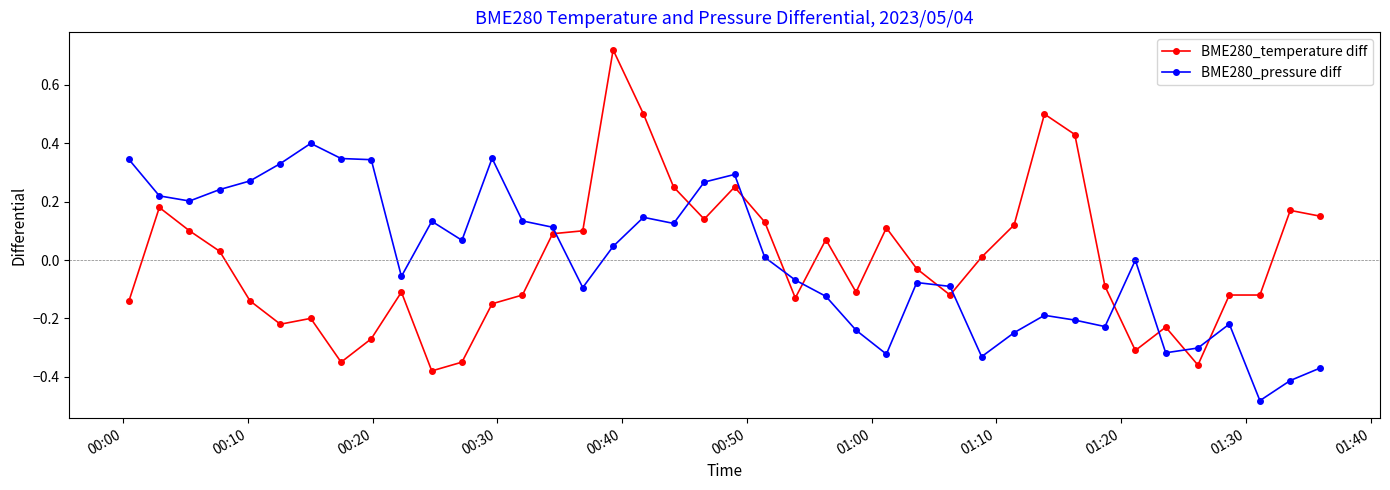

Which series has the widest spread of values?

BME280_temperature diff